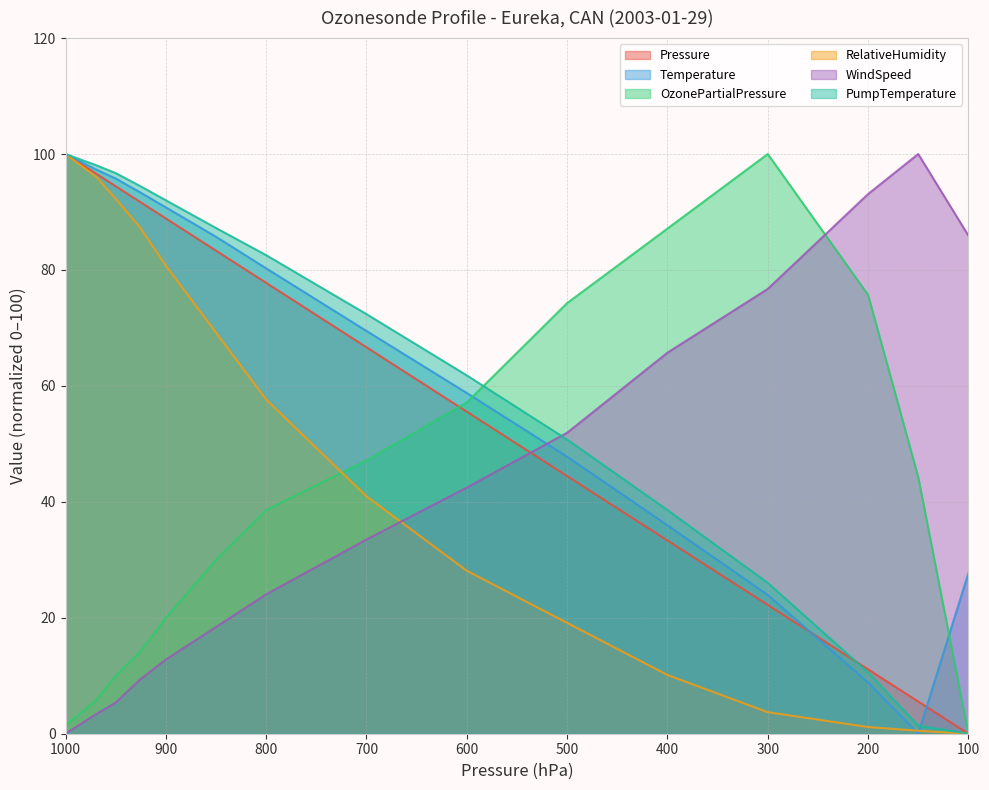

Between 950 and 600, which is larger?

950